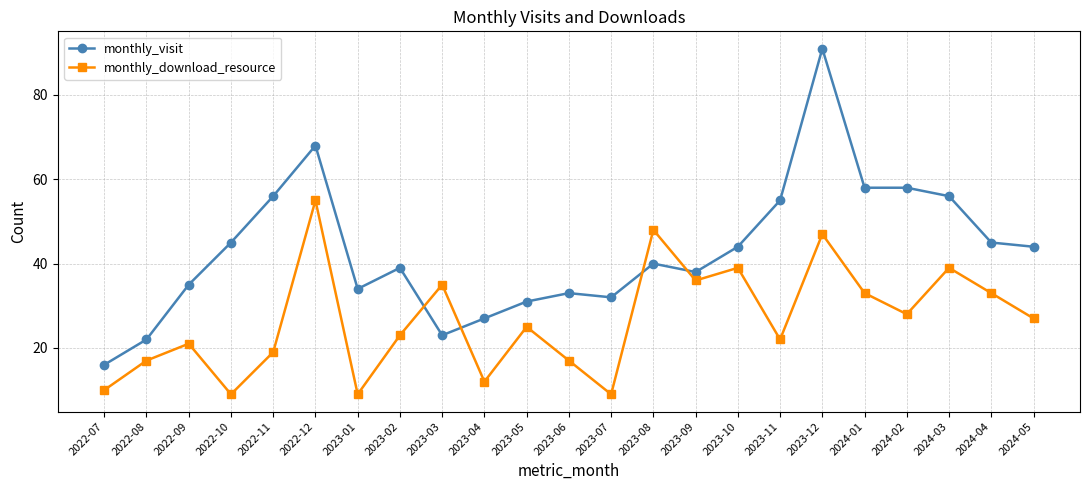

Between 2023-05 and 2023-06, which series saw the biggest shift?

monthly_download_resource